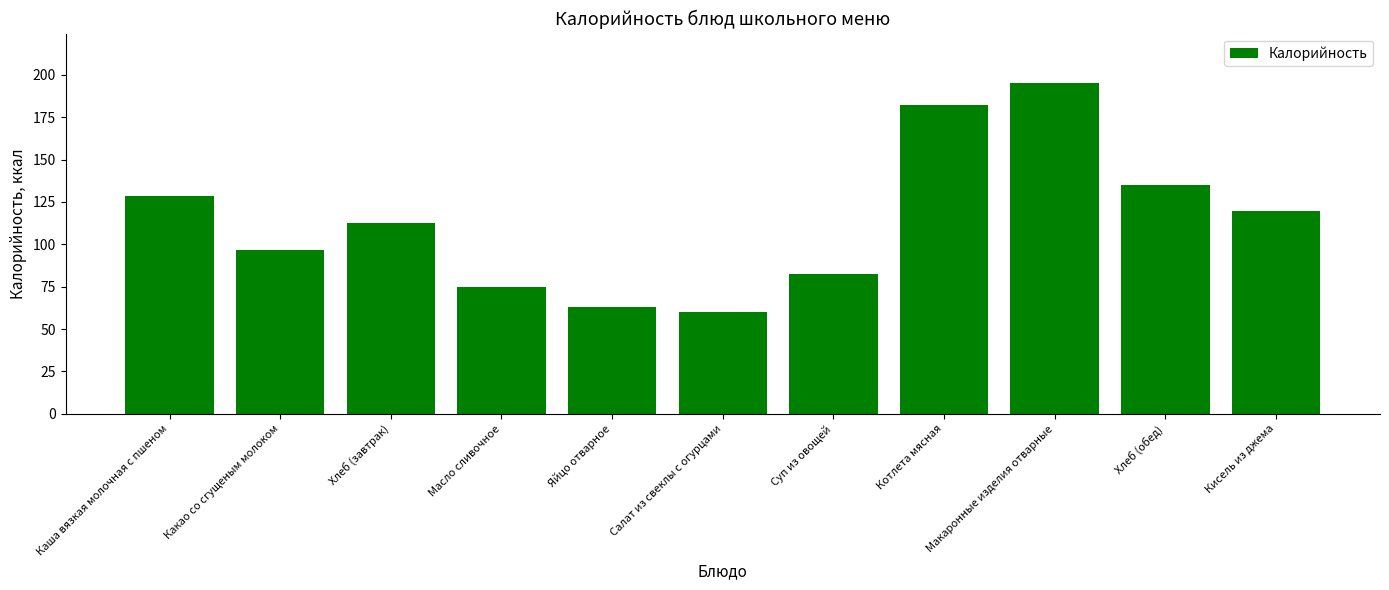

How many bars are there in total?

11